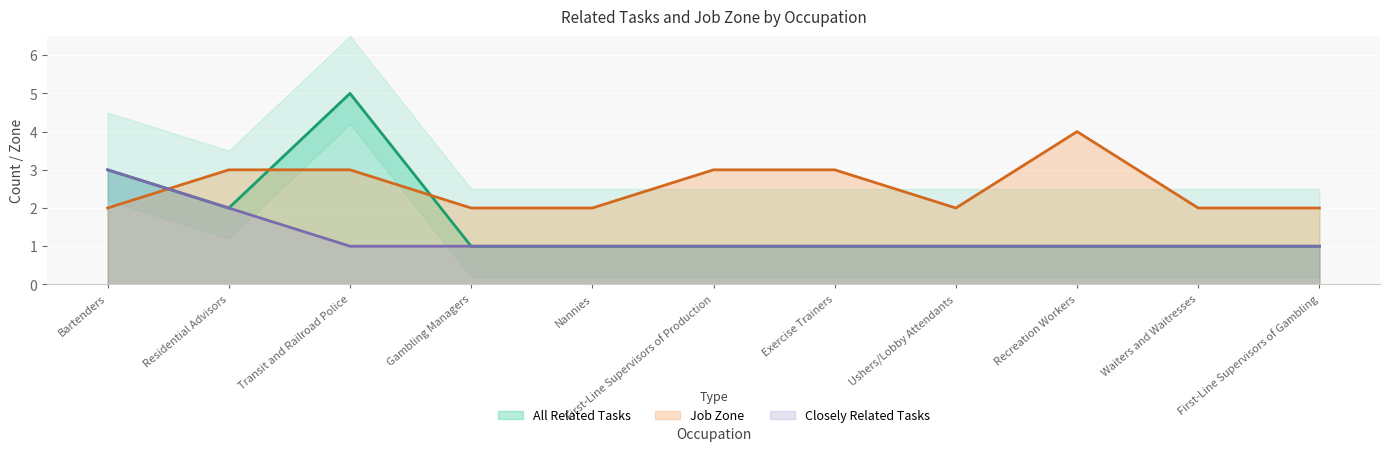

Where do All Related Tasks and Job Zone first cross each other?

Bartenders and Residential Advisors